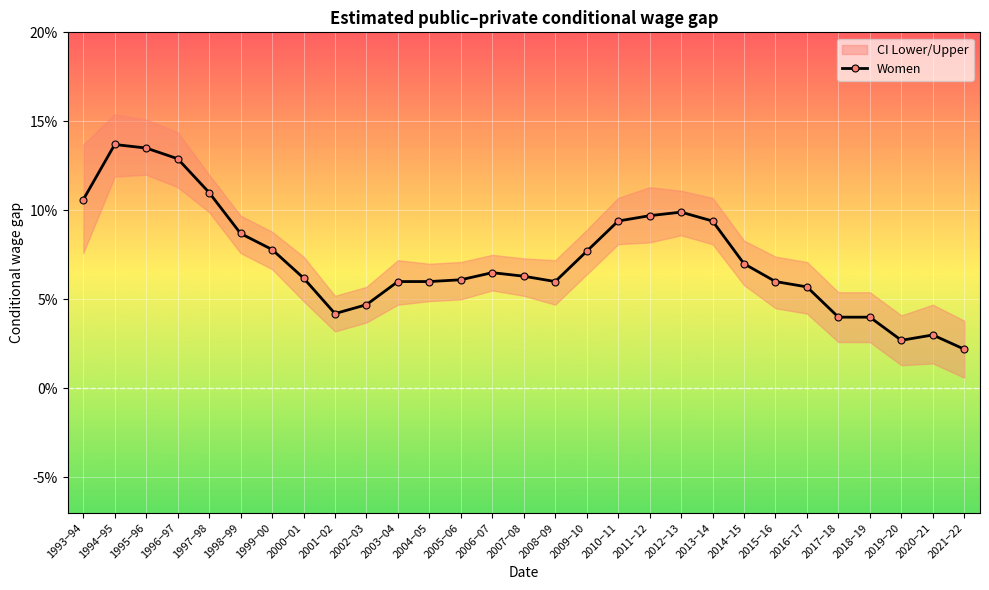

The chart shows a value of 0.2 at 1996−97. True or false?

False